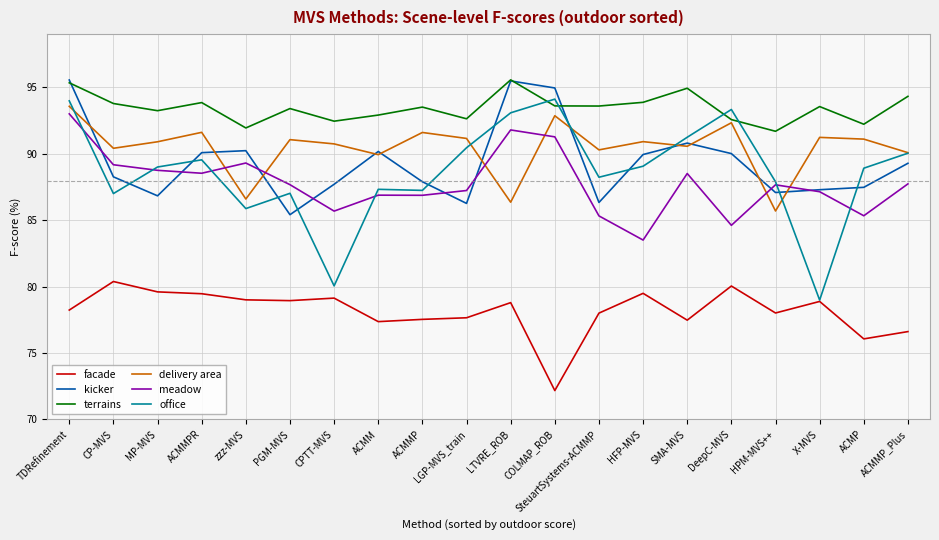

What is the approximate value of delivery area at CP-MVS?

90.4